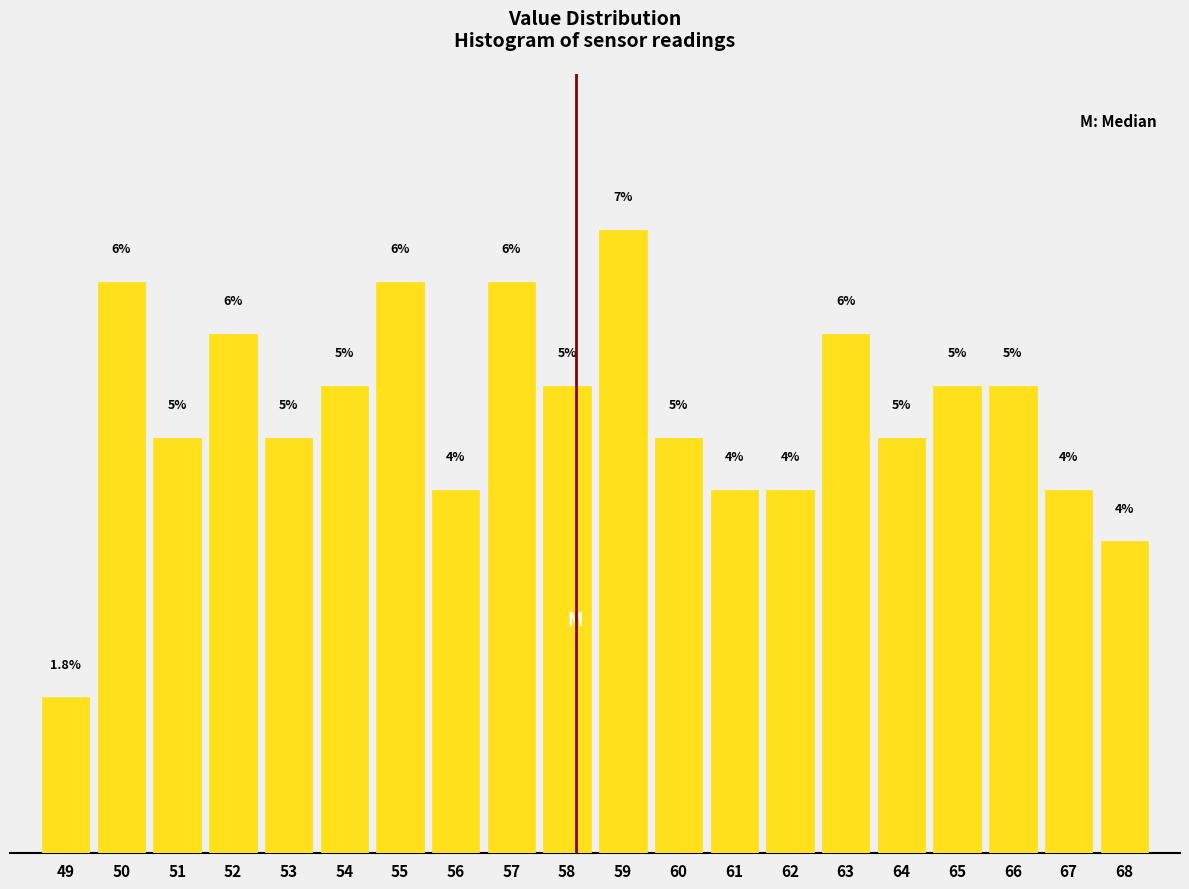

Does the chart contain any negative values?

No